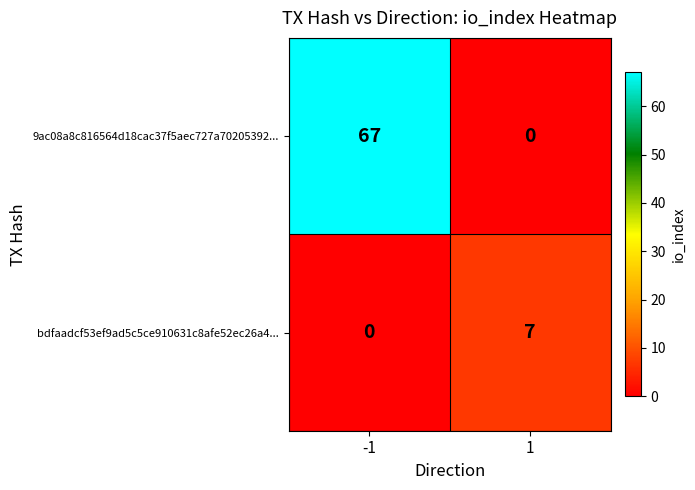

Reading left to right, extract all data points from this chart.

9ac08a8c816564d18cac37f5aec727a70205392...: 67	0
bdfaadcf53ef9ad5c5ce910631c8afe52ec26a4...: 0	7